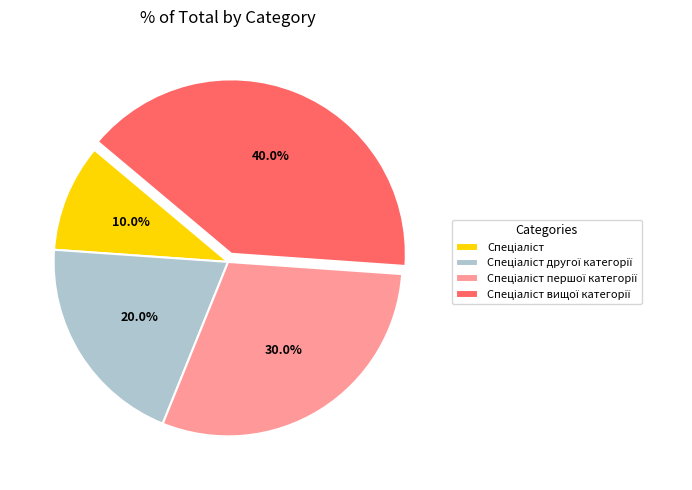

Is there any slice that represents more than half of the pie?

No